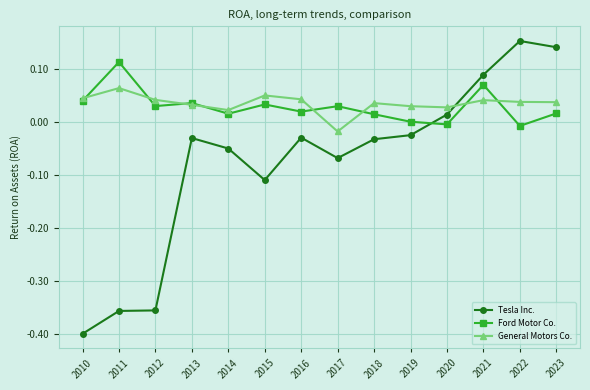

List the series in order of their peak value, lowest first.

General Motors Co., Ford Motor Co., Tesla Inc.